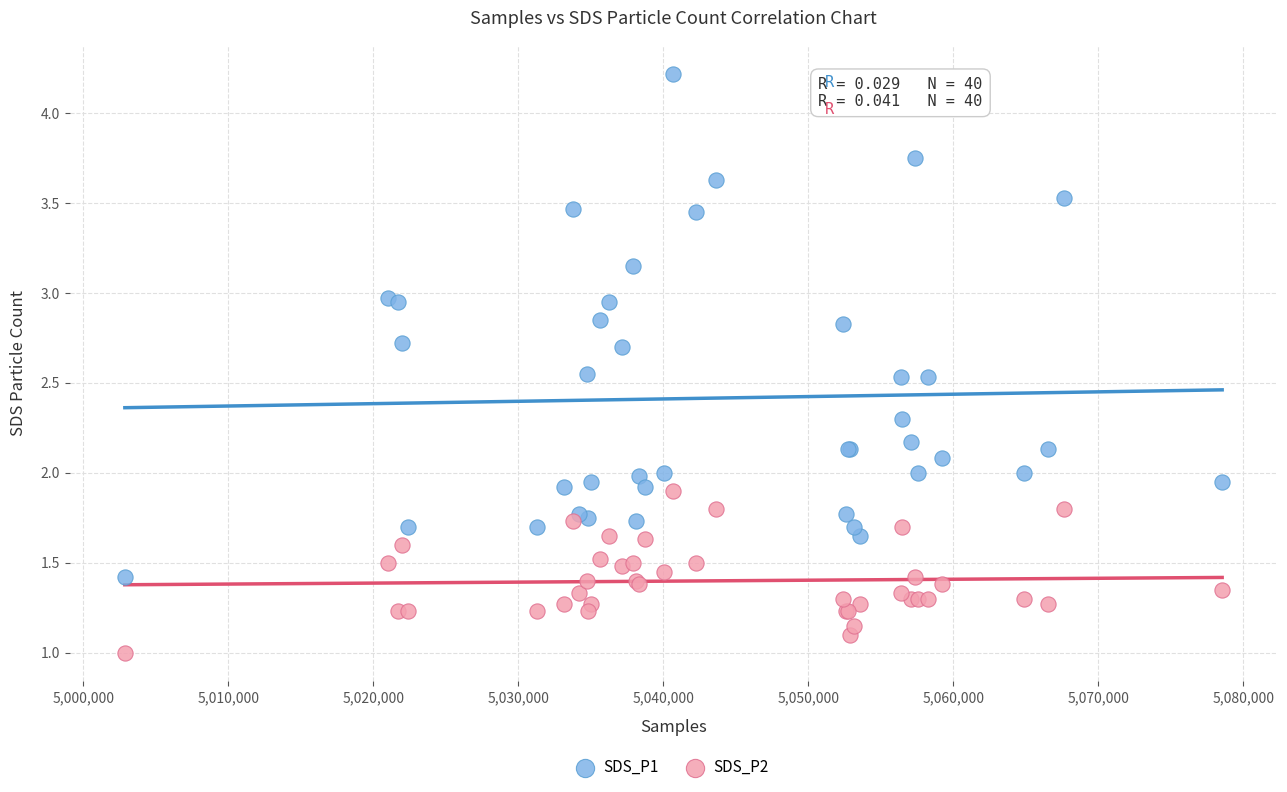

Which series contains the lowest Y value?

SDS_P2